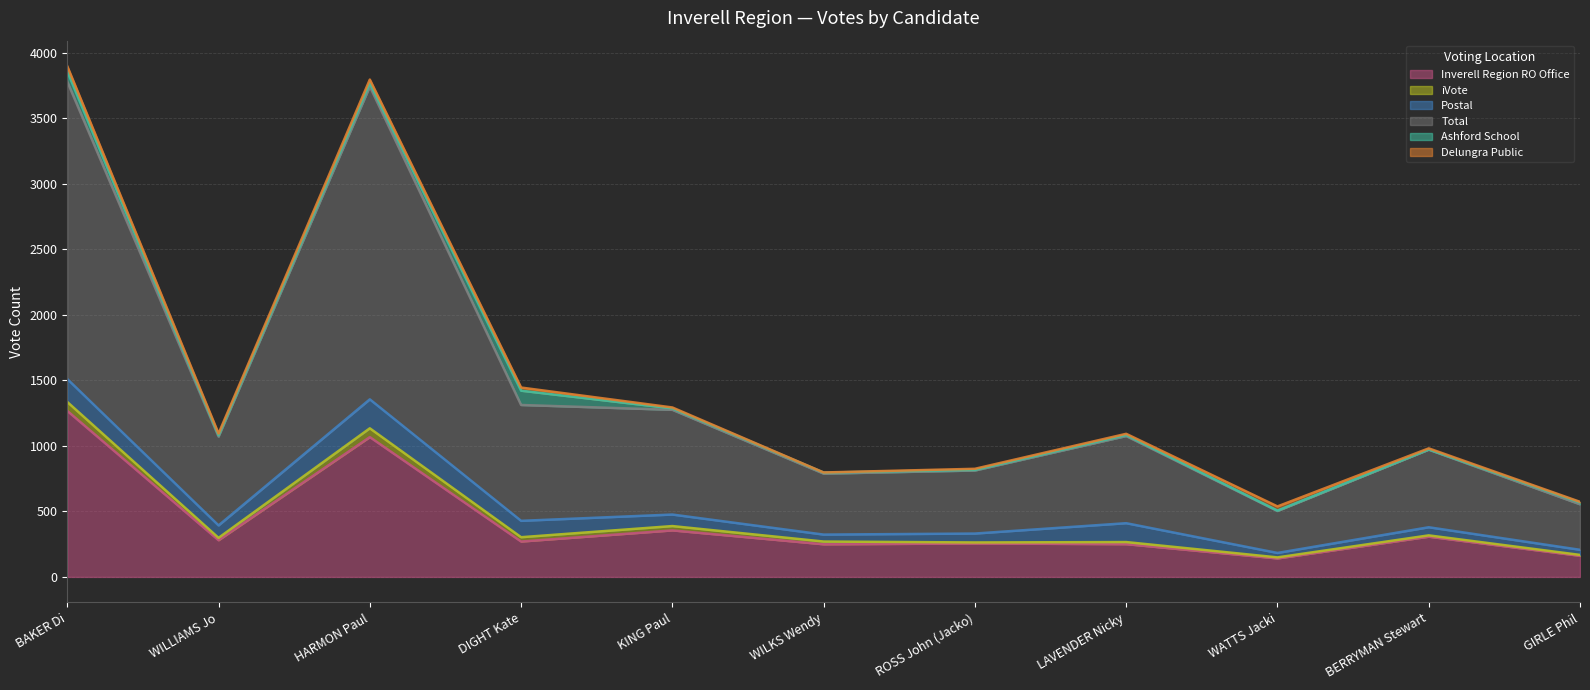

True or false: Total has a value of 320 at WATTS Jacki.

True